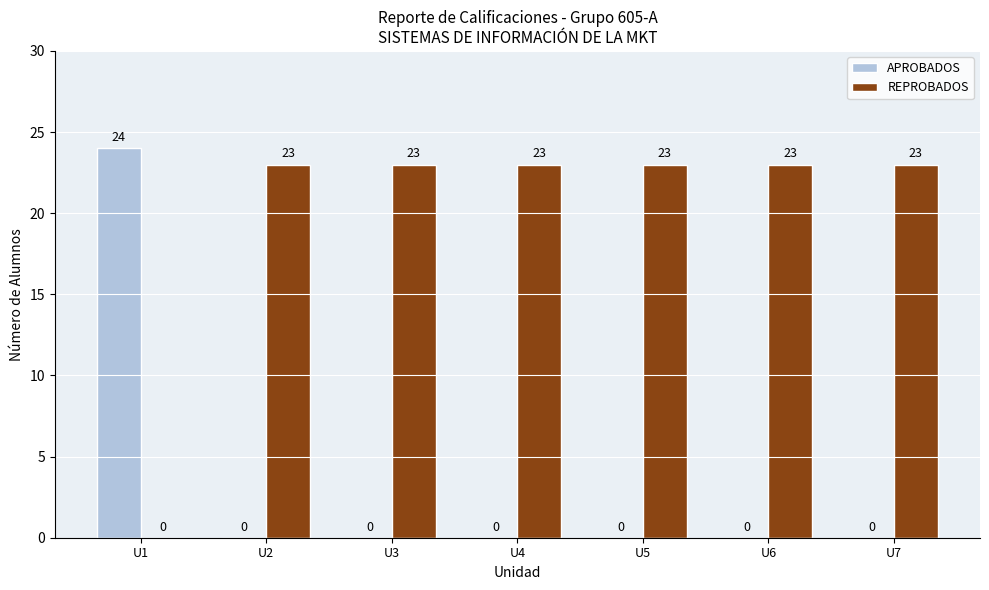

Read the REPROBADOS value at U2, to the nearest 10.

20